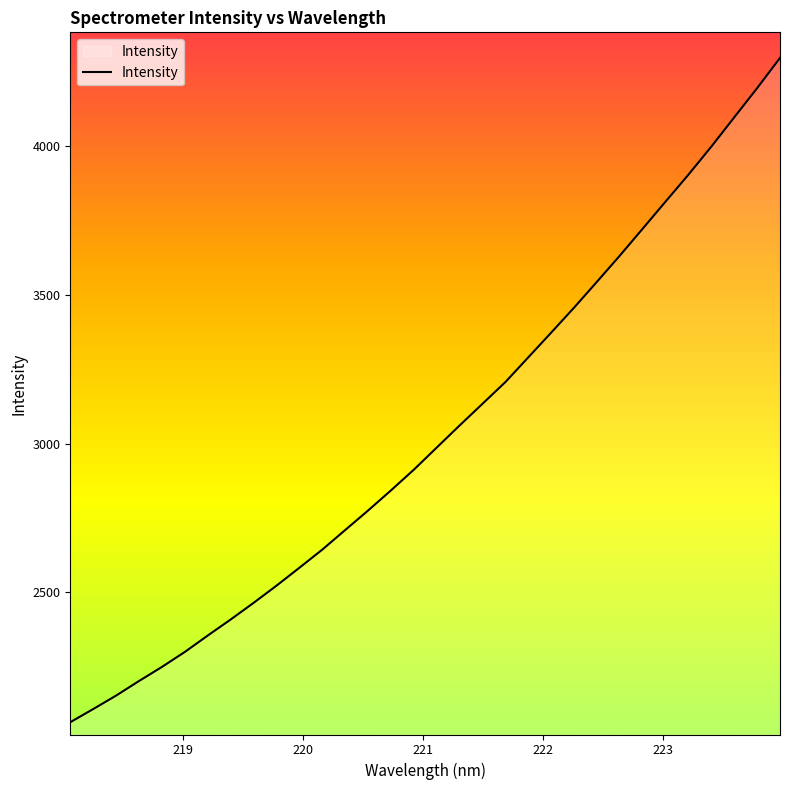

How many series are shown in this chart?

1